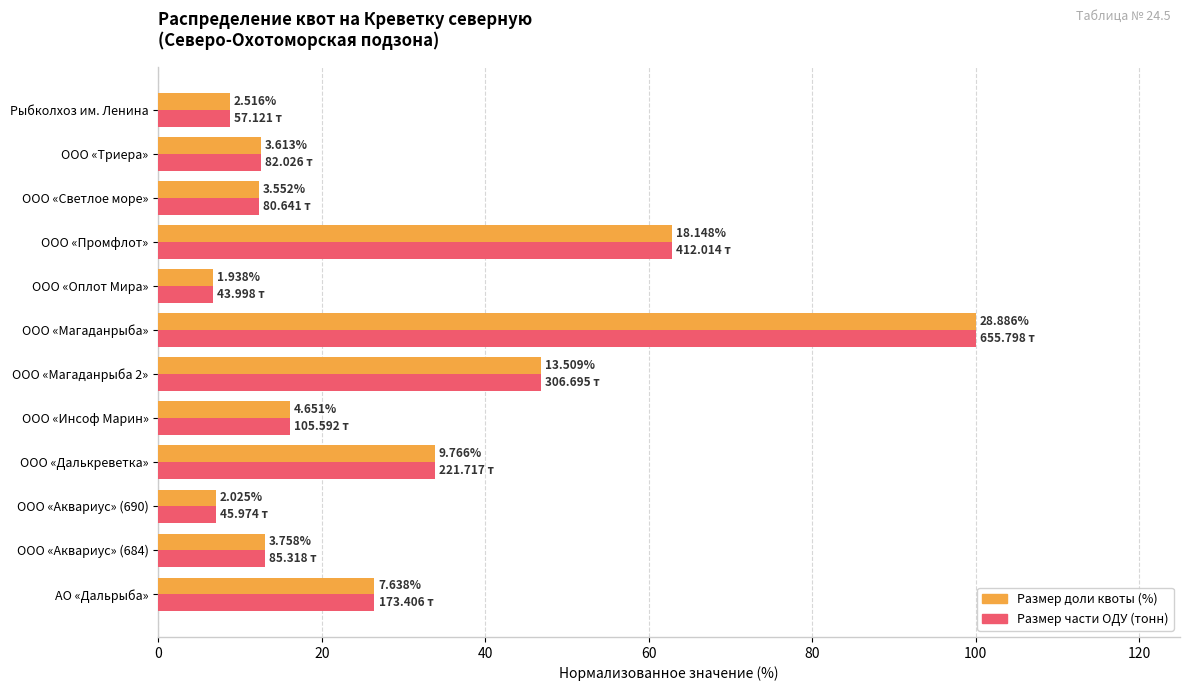

What are all the series names shown in the legend?

Размер доли квоты (%), Размер части ОДУ (тонн)